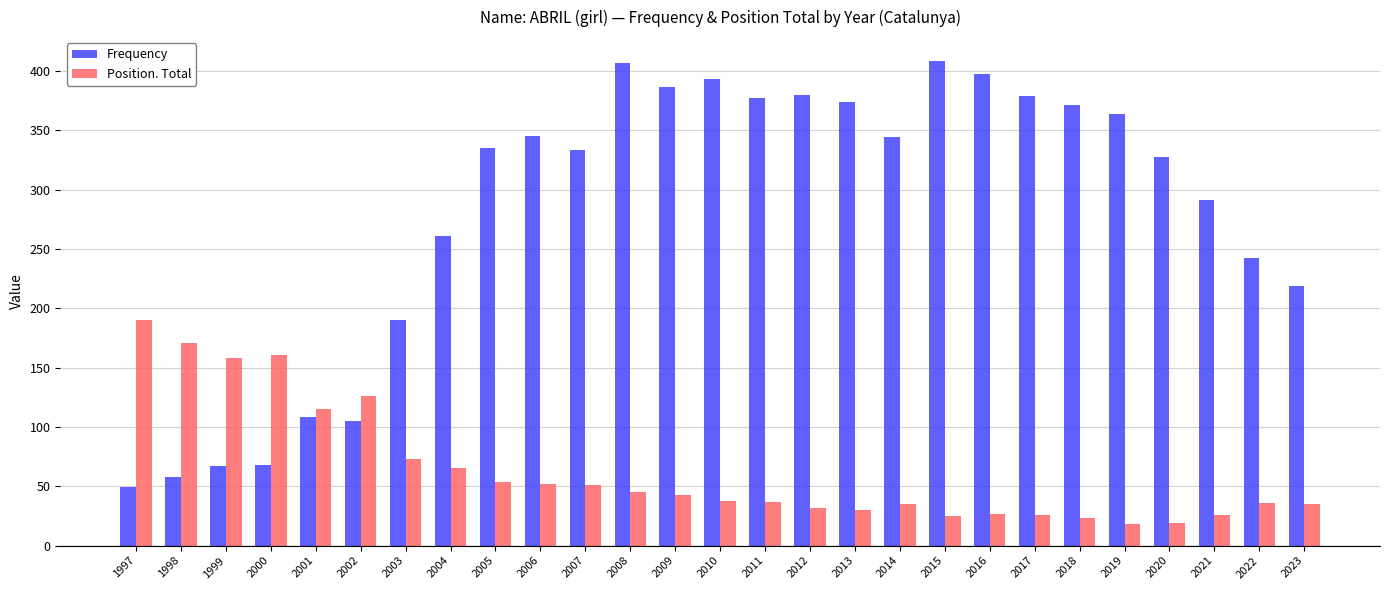

How many groups of bars are there?

27